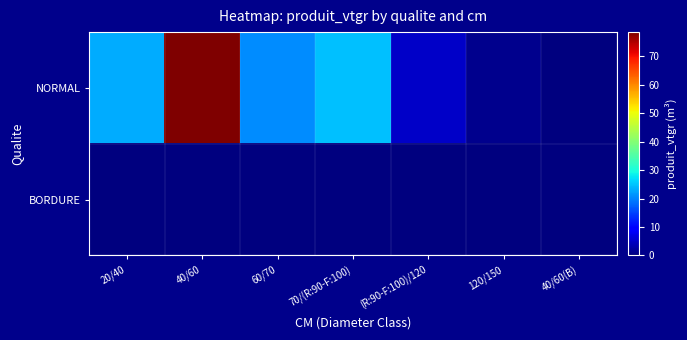

Reading left to right, list all the values displayed in this chart.

NORMAL: 20/40=23.0	40/60=78.5	60/70=20.7	70/(R:90-F:100)=24.6	(R:90-F:100)/120=5.2	120/150=1.2	40/60(B)=0.0
BORDURE: 20/40=0.0	40/60=0.2	60/70=0.0	70/(R:90-F:100)=0.0	(R:90-F:100)/120=0.0	120/150=0.0	40/60(B)=0.2